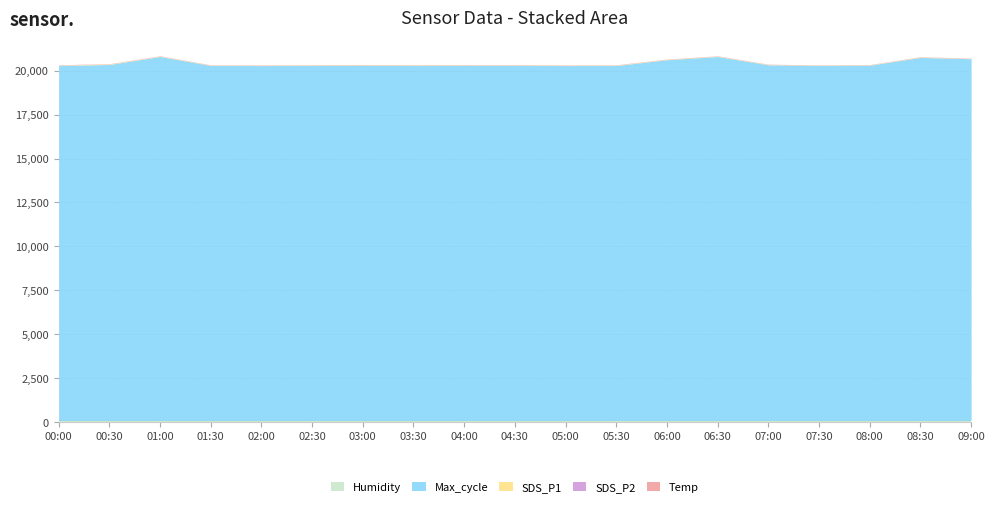

List the series in order of their peak value, lowest first.

SDS_P2, Temp, SDS_P1, Humidity, Max_cycle